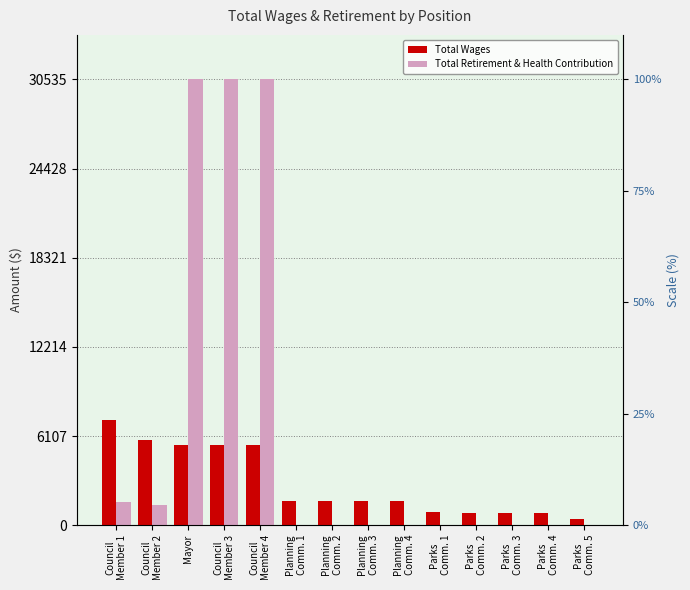

What is the difference between the second highest and second lowest values in the Total Retirement & Health Contribution series?

30523